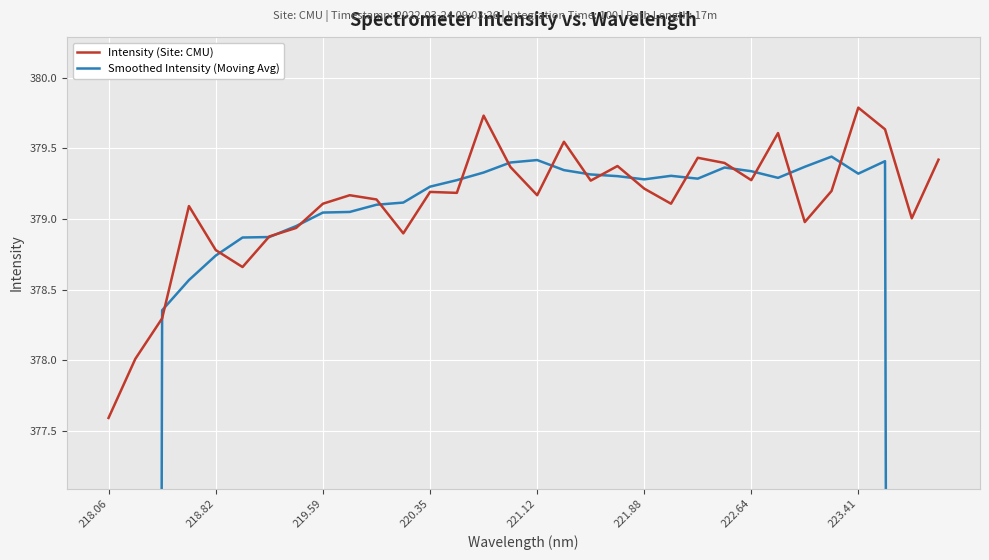

Is it true that Intensity (Site: CMU) equals 379.8 at 223.41?

True